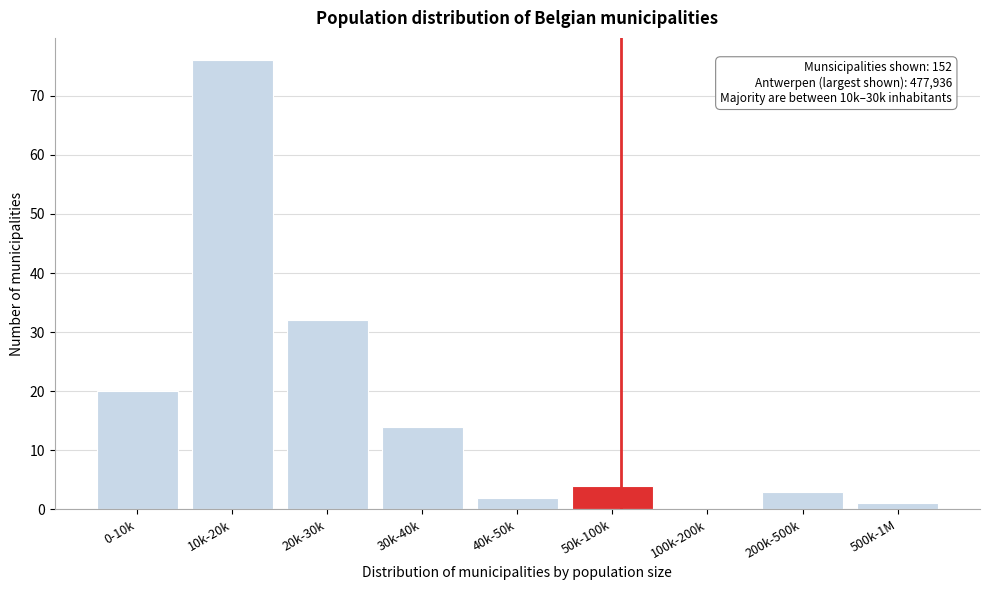

Reading left to right, transcribe all the data shown in this chart.

0-10k=20	10k-20k=76	20k-30k=32	30k-40k=14	40k-50k=2	50k-100k=4	100k-200k=0	200k-500k=3	500k-1M=1